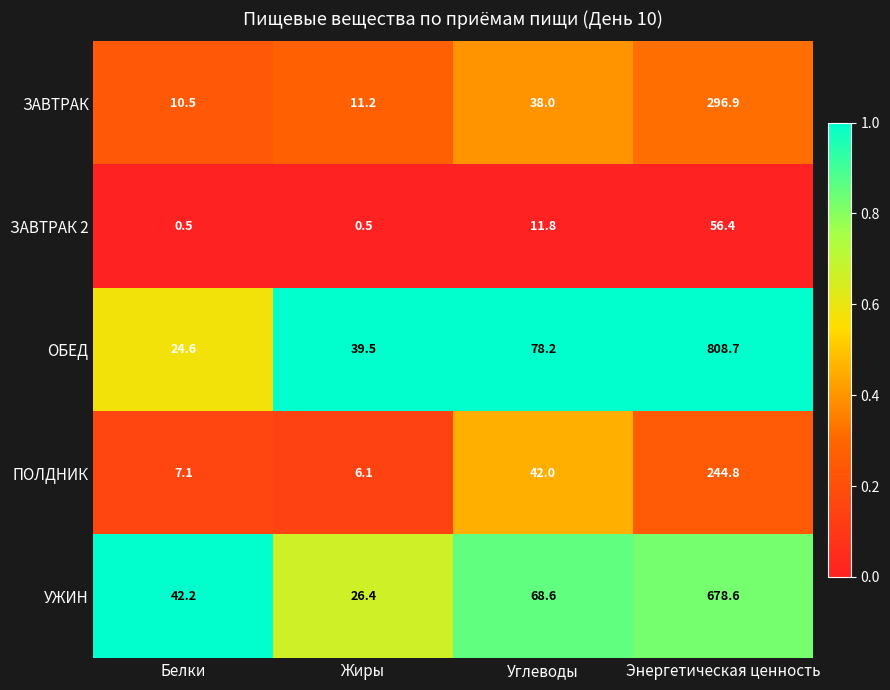

List the series in order of their peak value, lowest first.

ЗАВТРАК 2, ПОЛДНИК, ЗАВТРАК, УЖИН, ОБЕД